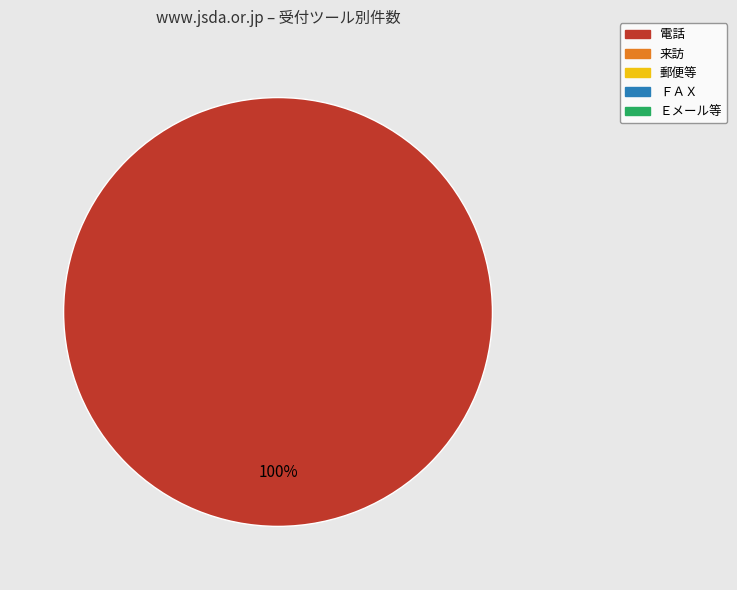

Is there a majority slice in this chart?

Yes